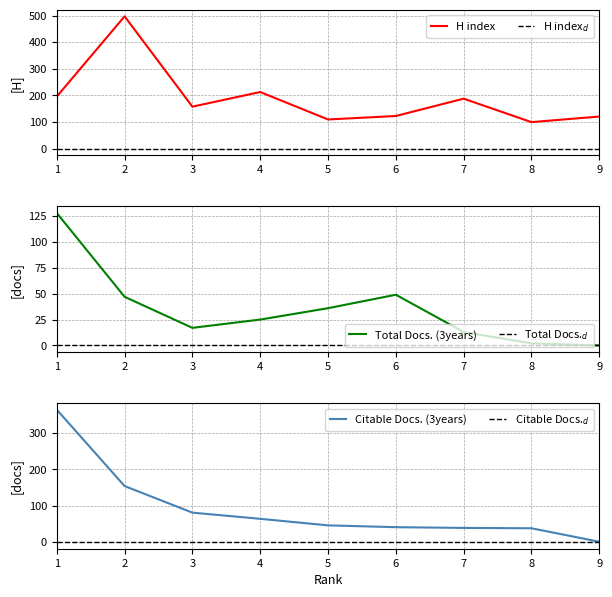

True or false: H index$_d$ and Total Docs. (3years) cross at least once.

False